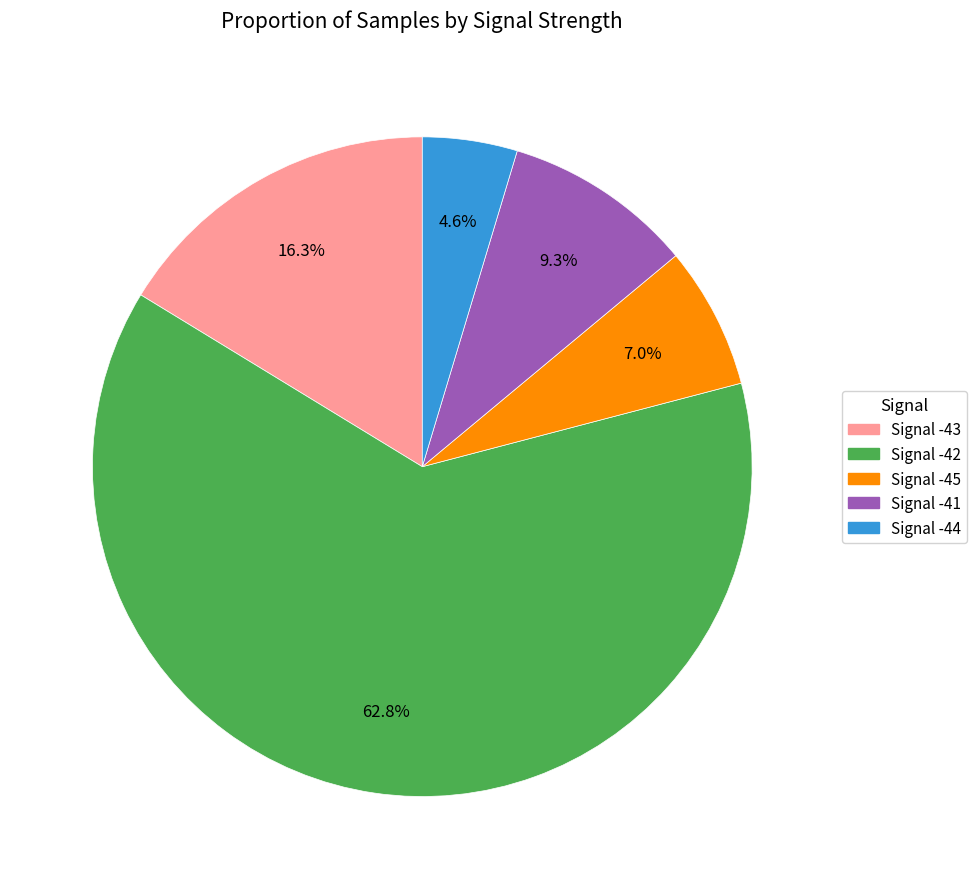

To the nearest percent, what is the combined percentage of Signal -42 and Signal -45?

70%